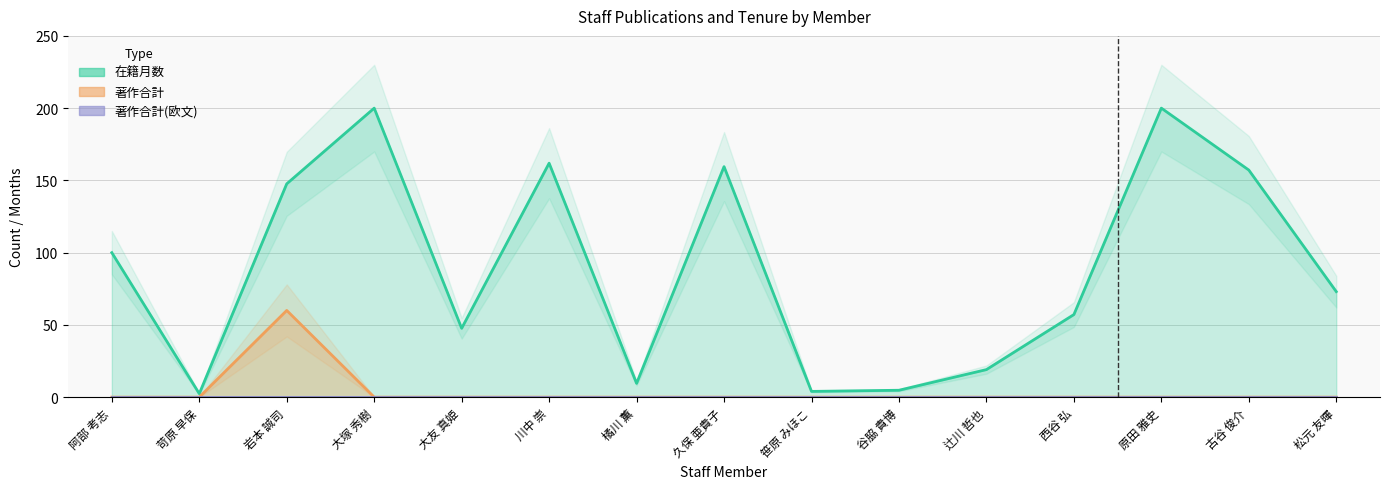

True or false: 著作合計(欧文) line and 著作合計 line intersect in this chart.

False